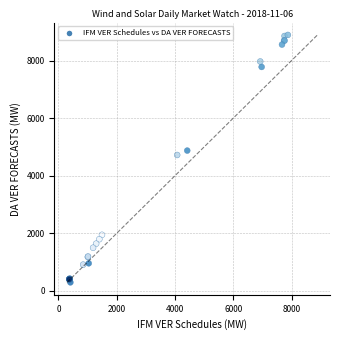

What Y value in the scatter plot is closest to 4592?

4720.5